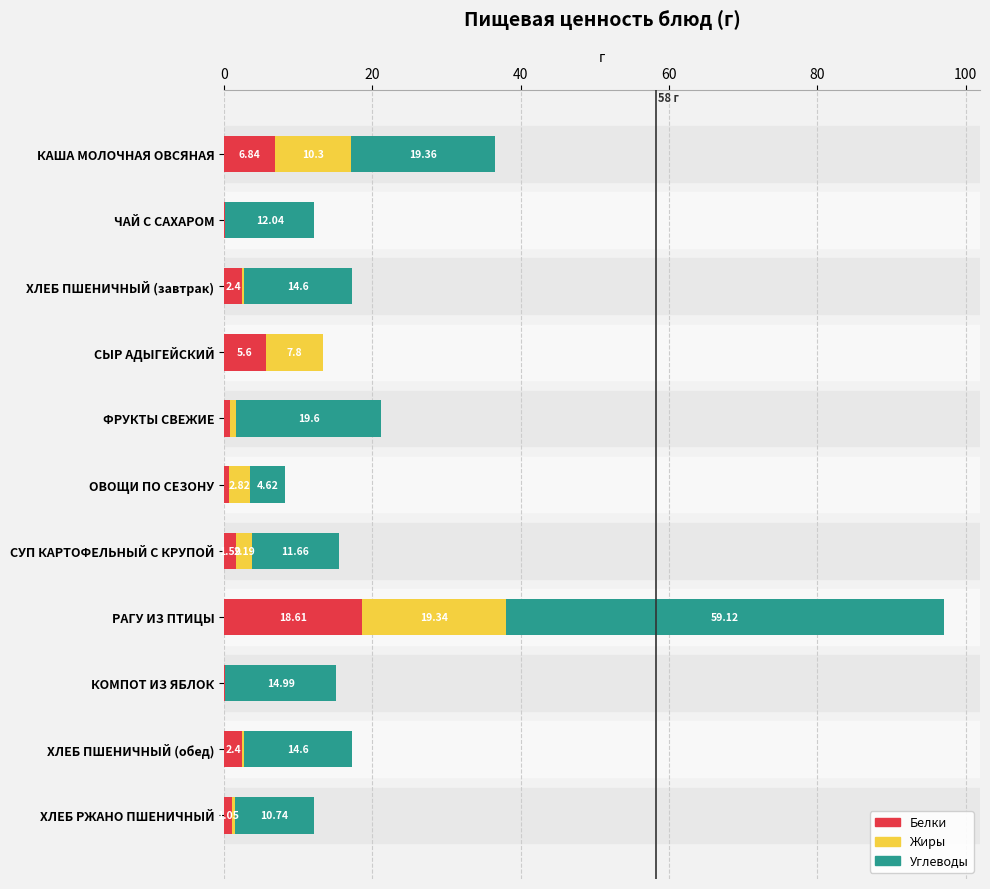

What is the total value across all series at РАГУ ИЗ ПТИЦЫ?

97.1